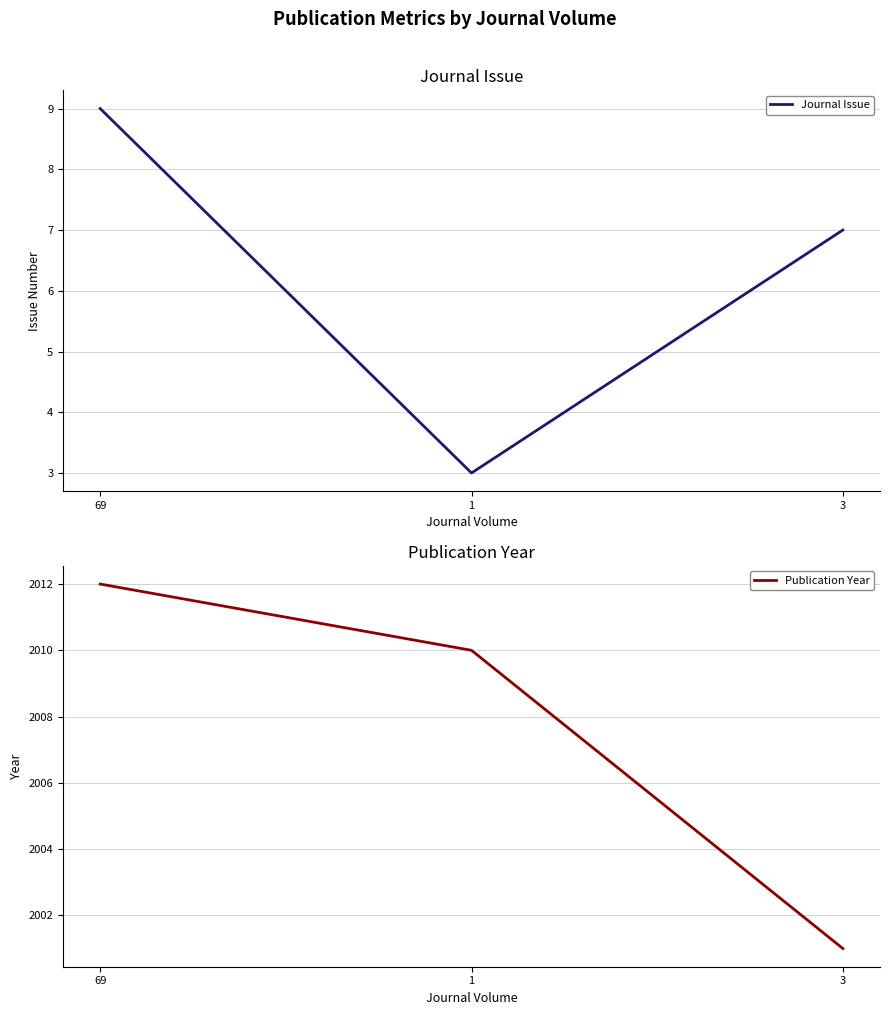

At how many categories does at least one series exceed 1569?

3